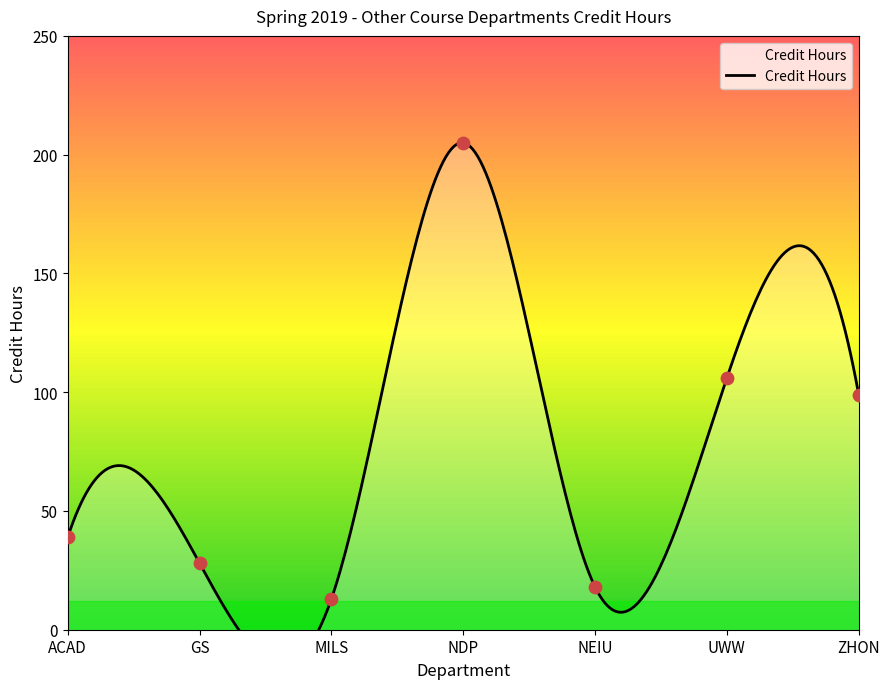

Between NDP and GS, which is larger?

NDP